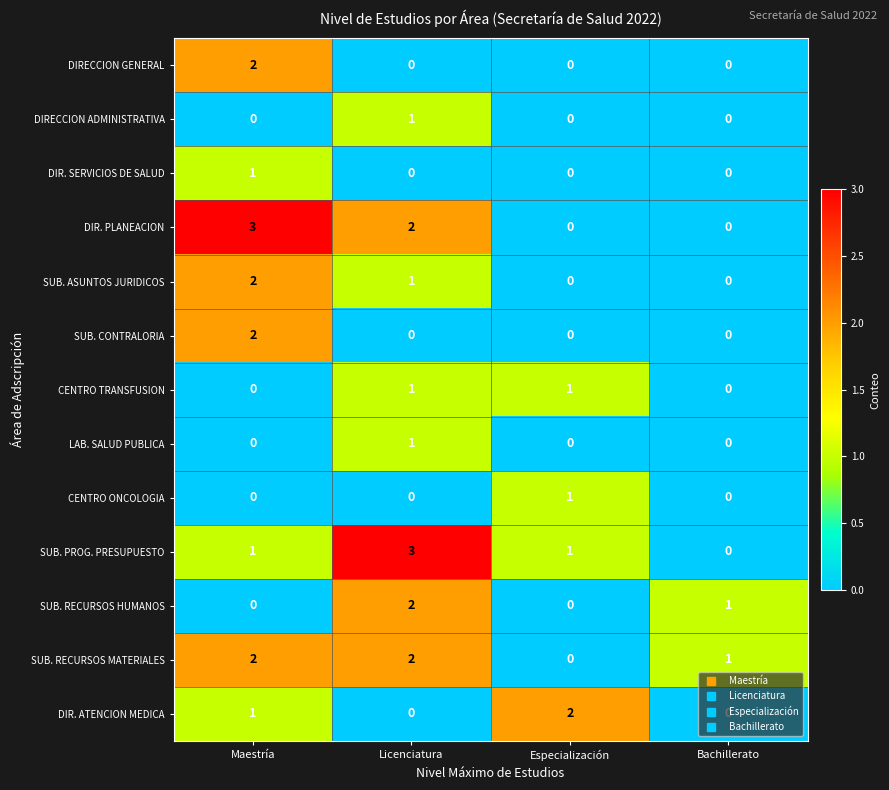

What is the maximum value shown in the chart?

3